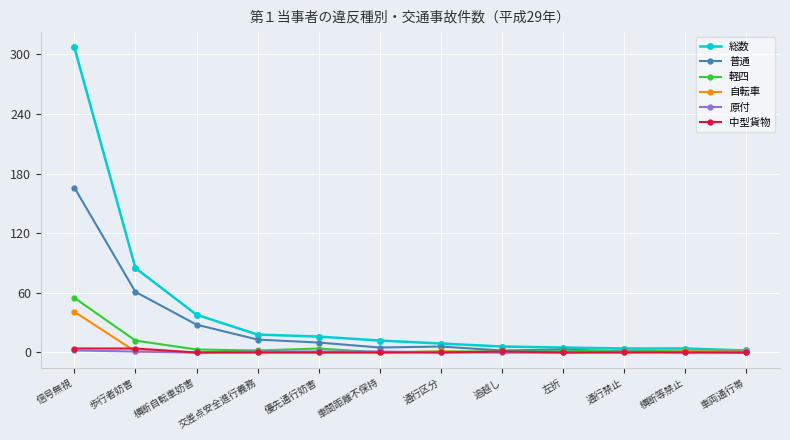

What is the difference between the highest and lowest values at 追越し?

6